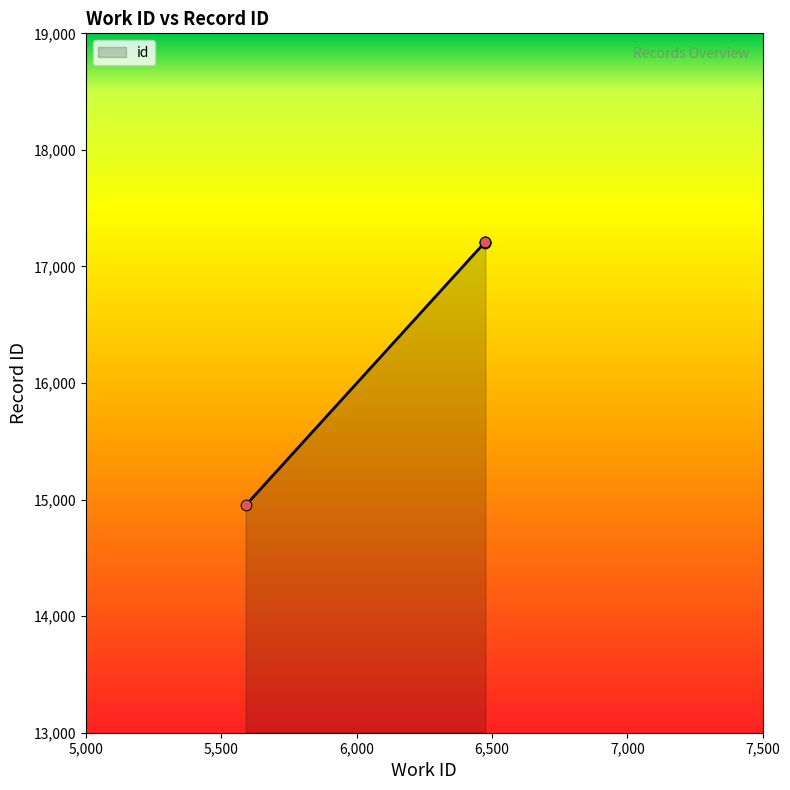

What is the difference between the maximum and minimum values?

2258